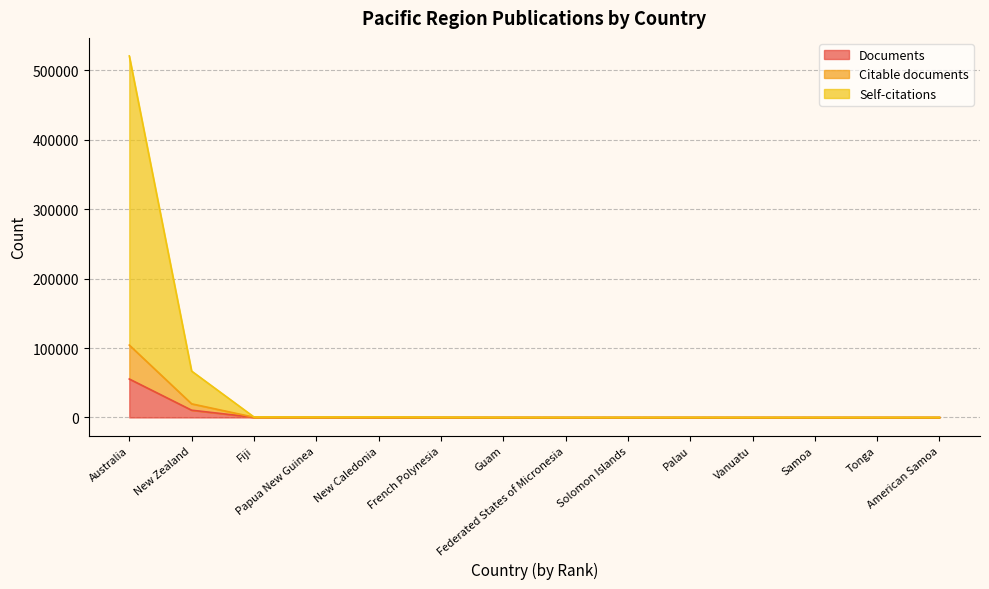

Reading right to left, extract all data points from this chart.

Documents: American Samoa=7	Tonga=8	Samoa=9	Vanuatu=10	Palau=16	Solomon Islands=18	Federated States of Micronesia=19	Guam=40	French Polynesia=65	New Caledonia=130	Papua New Guinea=133	Fiji=190	New Zealand=10430	Australia=55381
Citable documents: American Samoa=14	Tonga=16	Samoa=18	Vanuatu=18	Palau=32	Solomon Islands=33	Federated States of Micronesia=38	Guam=74	French Polynesia=128	New Caledonia=256	Papua New Guinea=255	Fiji=359	New Zealand=19609	Australia=104266
Self-citations: American Samoa=32	Tonga=30	Samoa=27	Vanuatu=23	Palau=80	Solomon Islands=49	Federated States of Micronesia=55	Guam=113	French Polynesia=364	New Caledonia=733	Papua New Guinea=548	Fiji=677	New Zealand=66811	Australia=520867